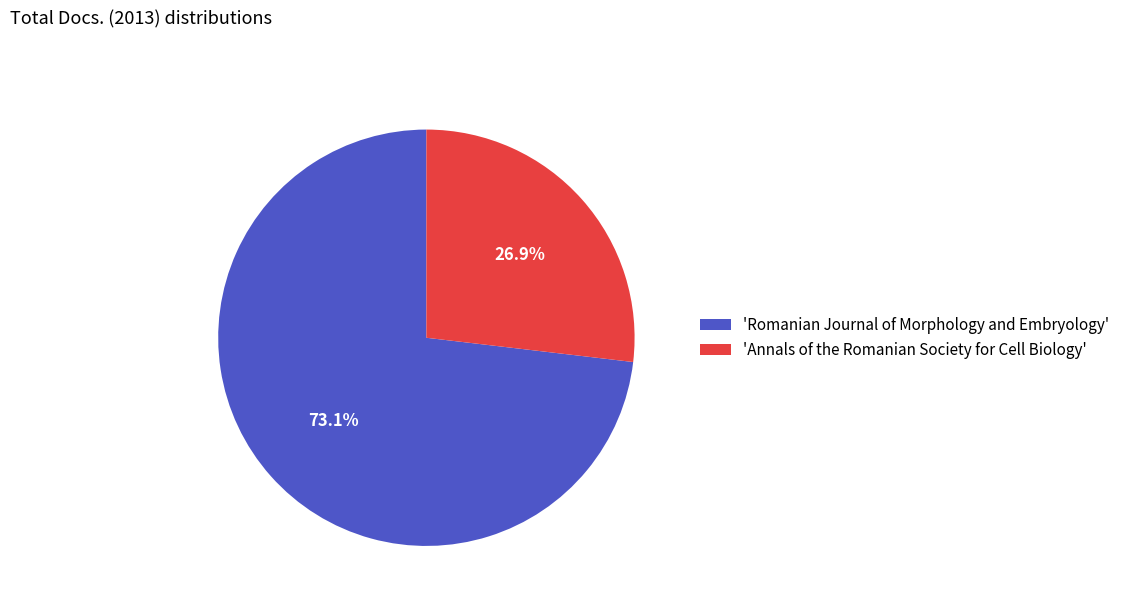

Rank the categories by value from lowest to highest.

'Annals of the Romanian Society for Cell Biology', 'Romanian Journal of Morphology and Embryology'